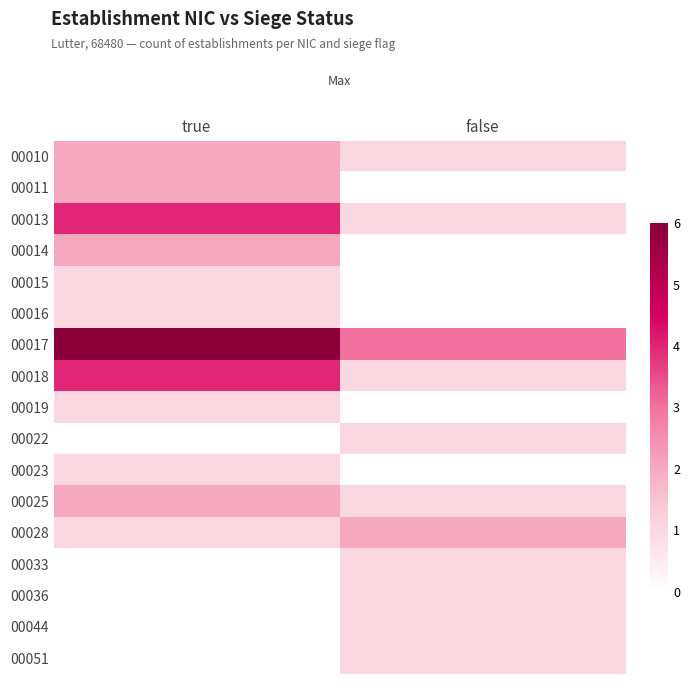

Between false and true, which is larger?

true